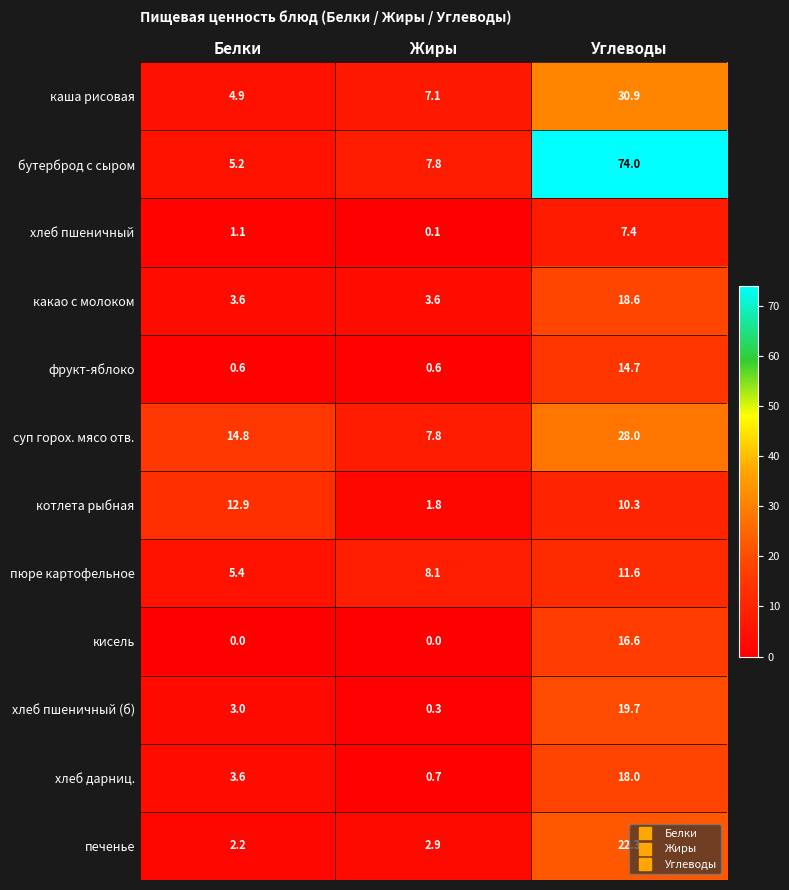

Rank the series at Углеводы from highest to lowest value.

бутерброд с сыром, каша рисовая, суп горох. мясо отв., печенье, хлеб пшеничный (б), какао с молоком, хлеб дарниц., кисель, фрукт-яблоко, пюре картофельное, котлета рыбная, хлеб пшеничный